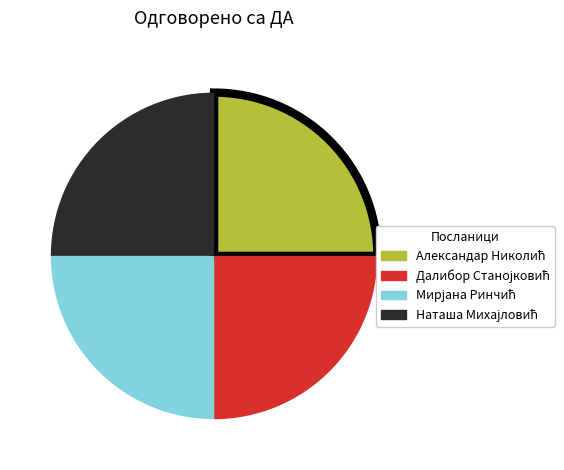

Does any single category account for the majority?

No